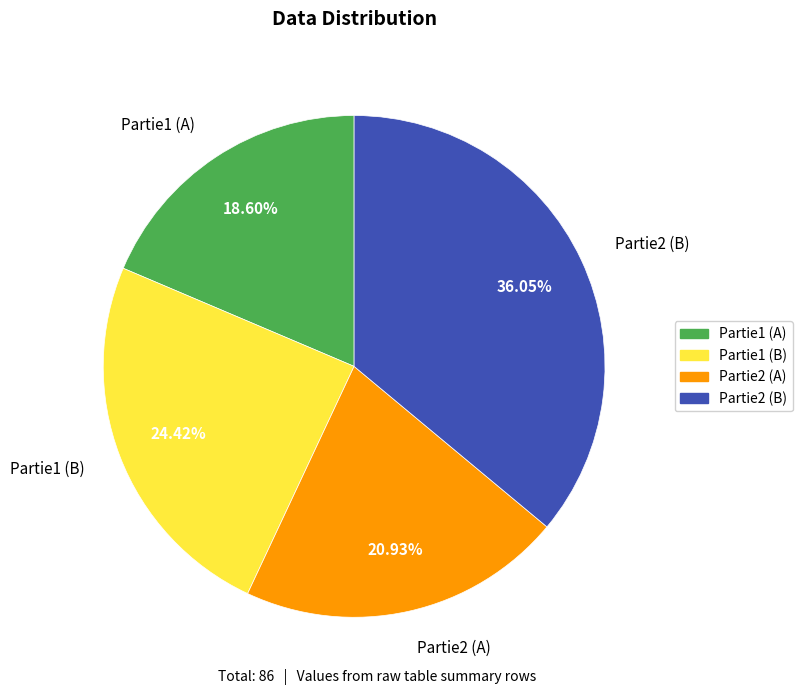

Is it true that Partie2 (B) is 23% of the pie?

False